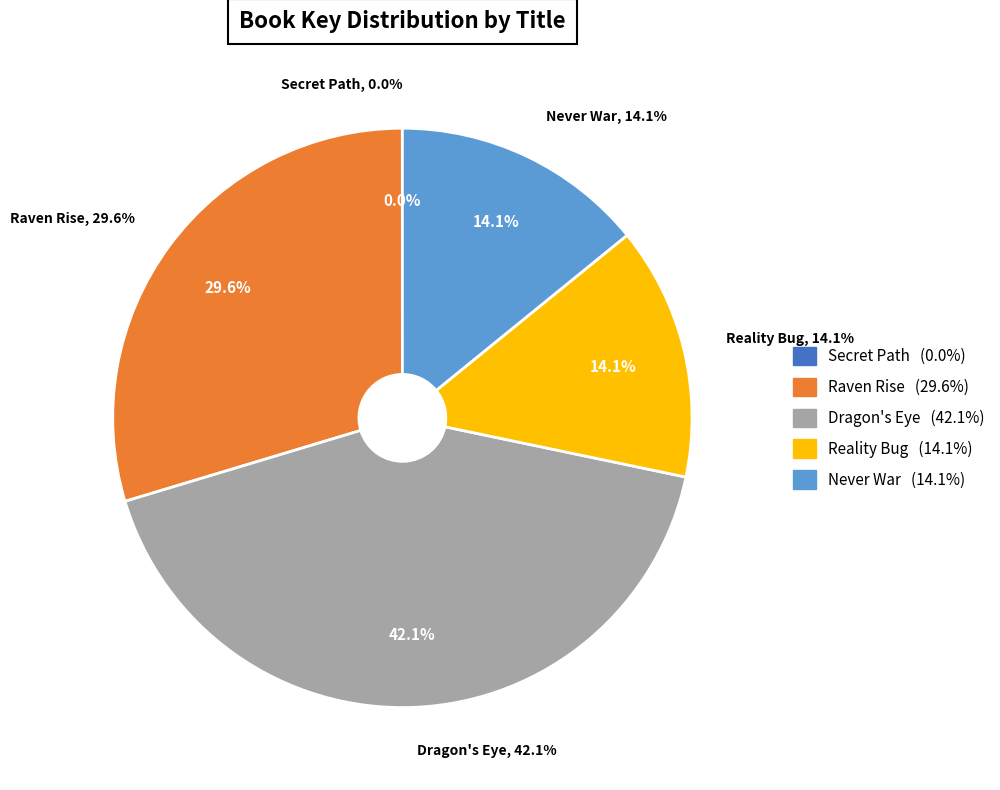

What is the total percentage of Dragon's Eye and Raven Rise?

71.7%